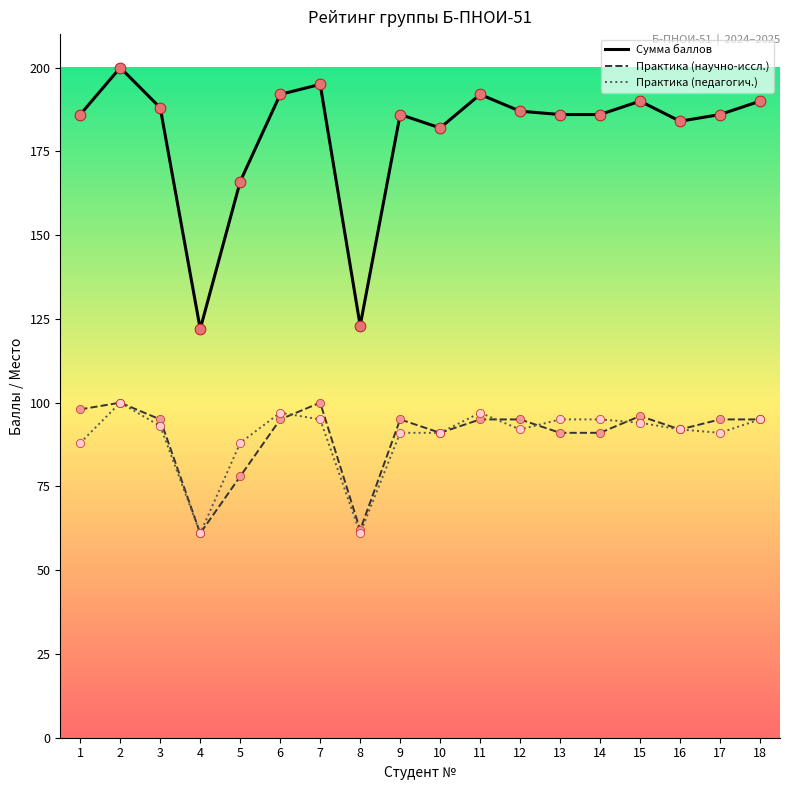

Is the value of Практика (научно-иссл.) at 5 greater than the value of Сумма баллов at 14?

No